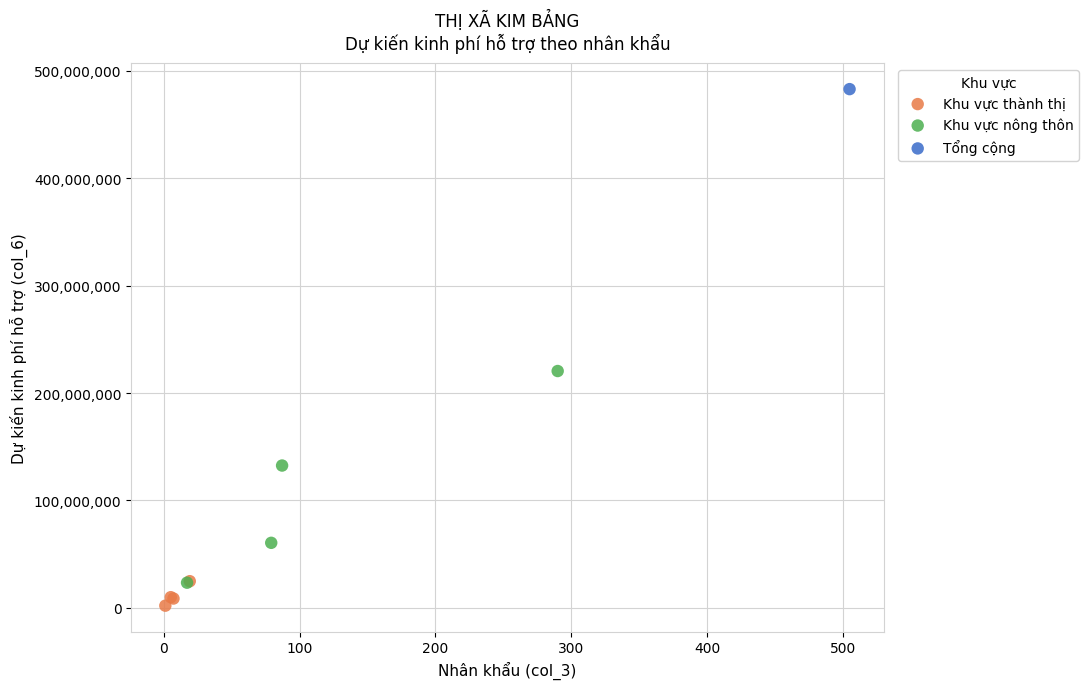

Which series reaches the minimum Y coordinate?

Khu vực thành thị